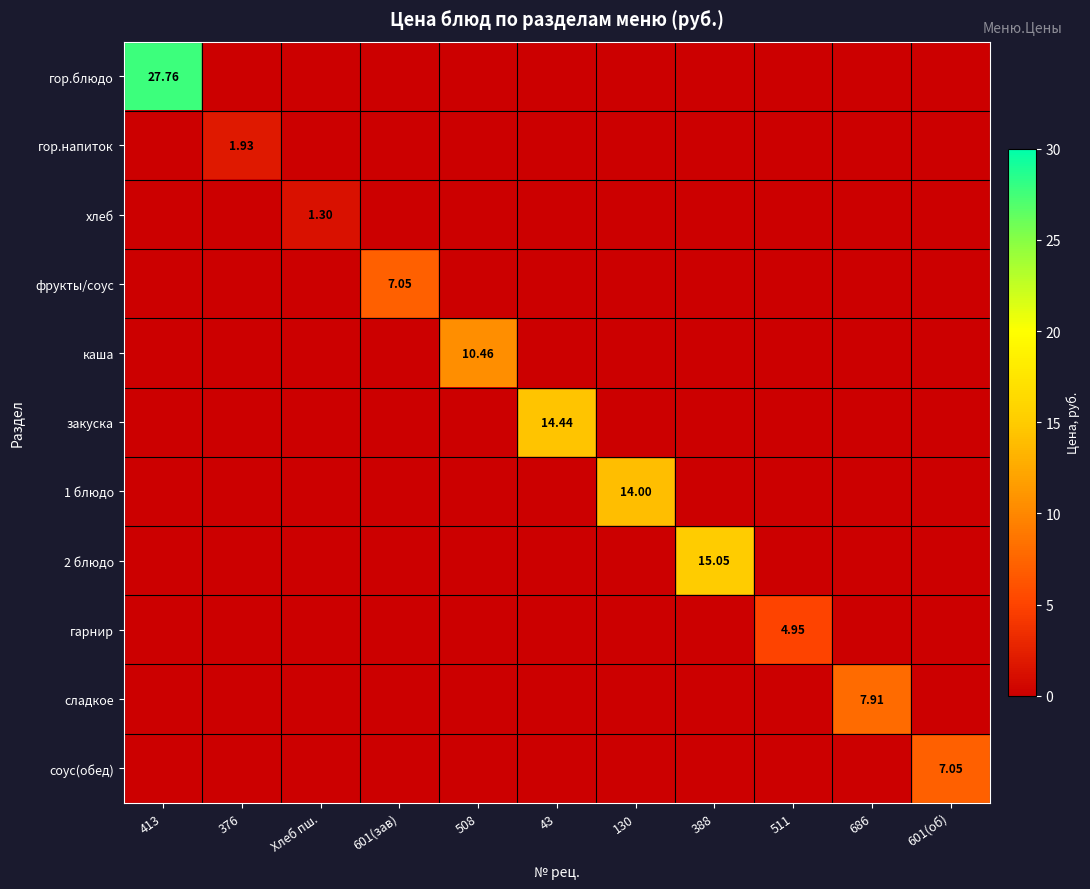

How many data points in хлеб are above 0?

1